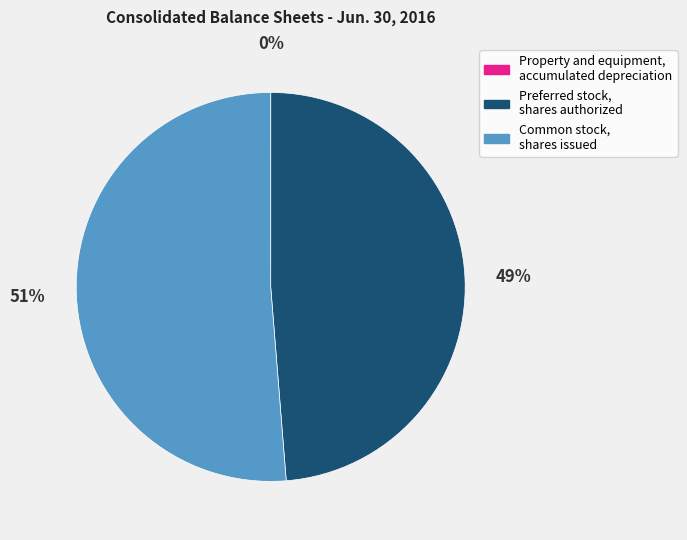

Is the sum of Preferred stock, shares authorized and Common stock, shares issued greater than half?

Yes